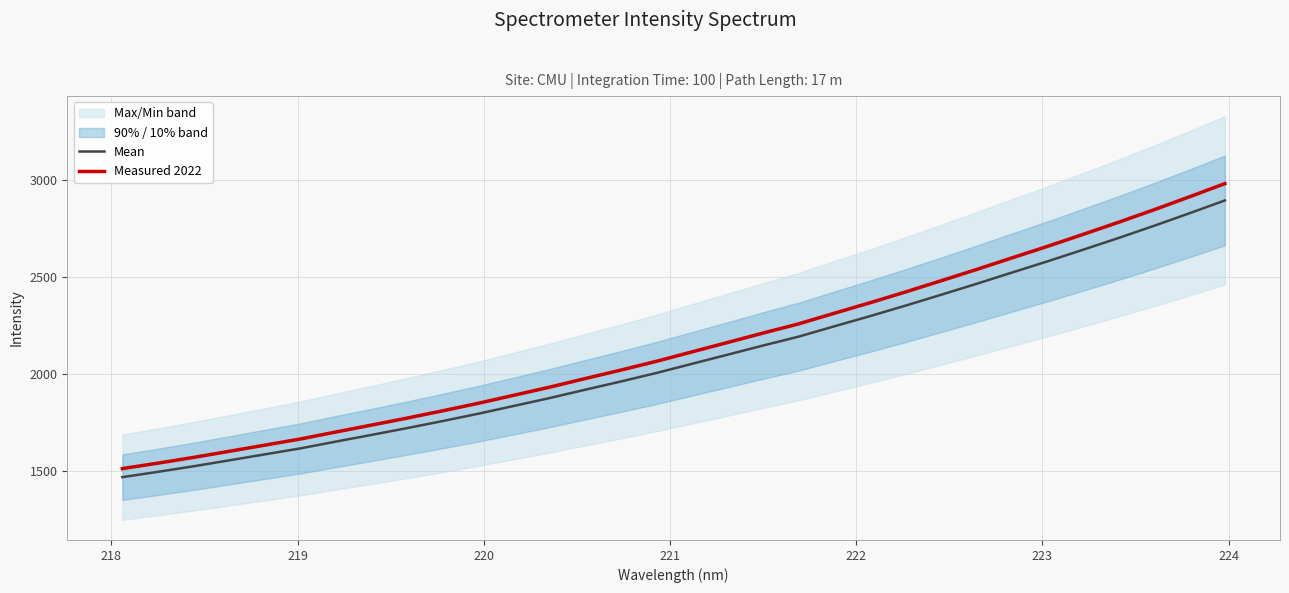

What is the maximum value for Measured 2022?

2980.9